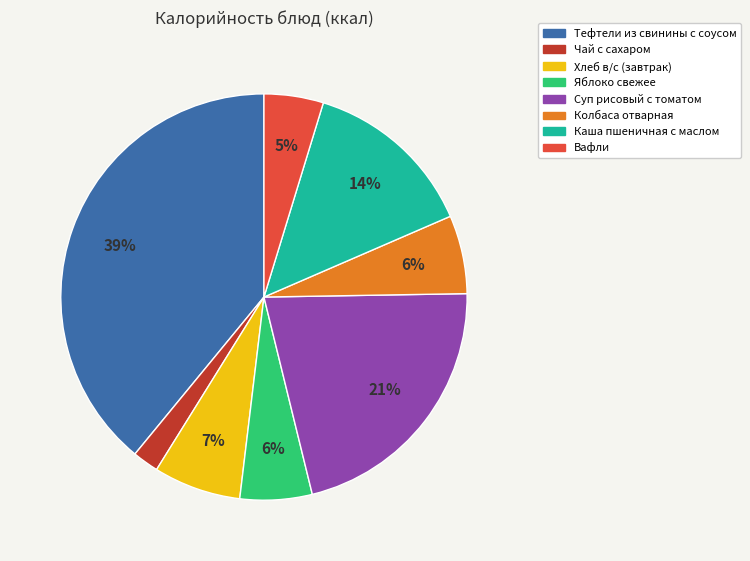

How many slices are in this pie chart?

8